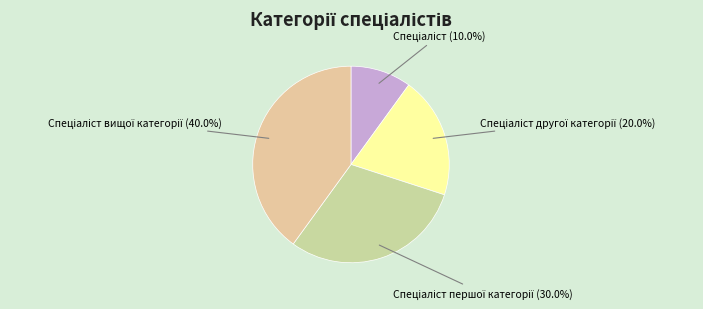

Does any single category account for the majority?

No